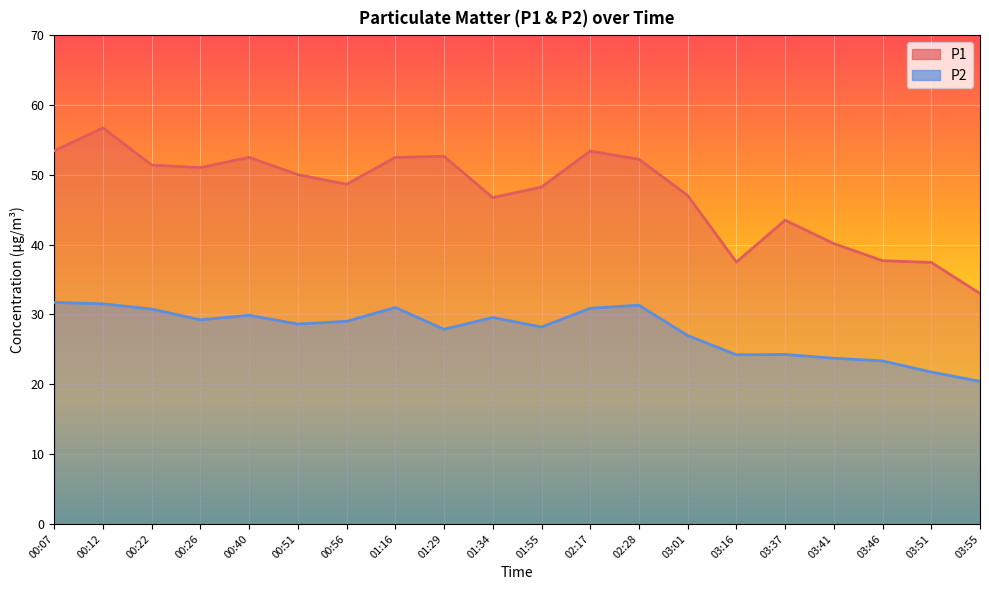

At 03:55, list the series in order from smallest to largest.

P2, P1